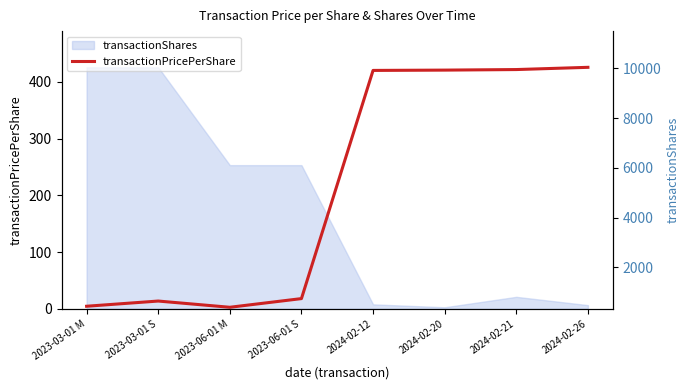

The transactionPricePerShare series shows 98.0 at 2024-02-21. True or false?

False